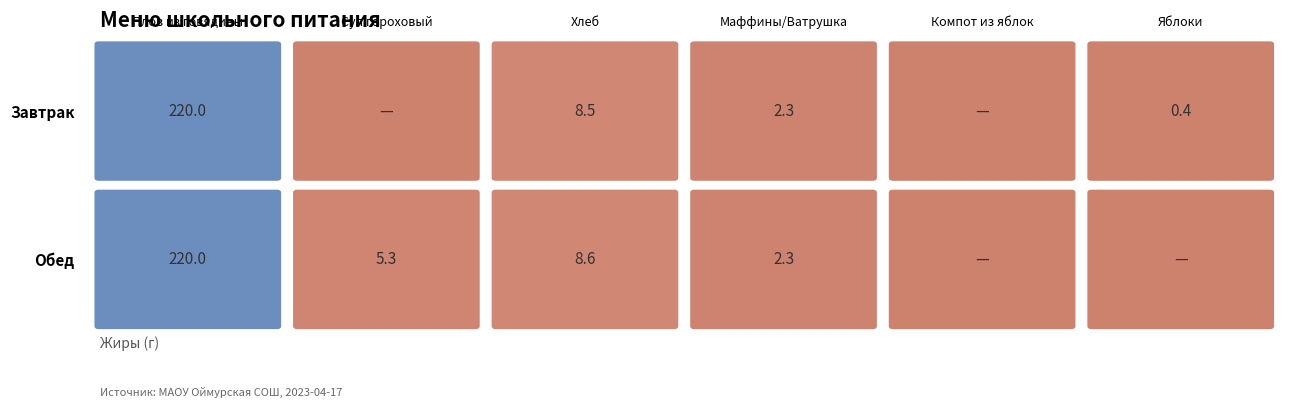

Reading right to left, what are all the values shown in this chart?

Завтрак: 0.0	0.4	2.3	8.5	0.0	220.0
Обед: 0.0	0.0	2.3	8.6	5.3	220.0